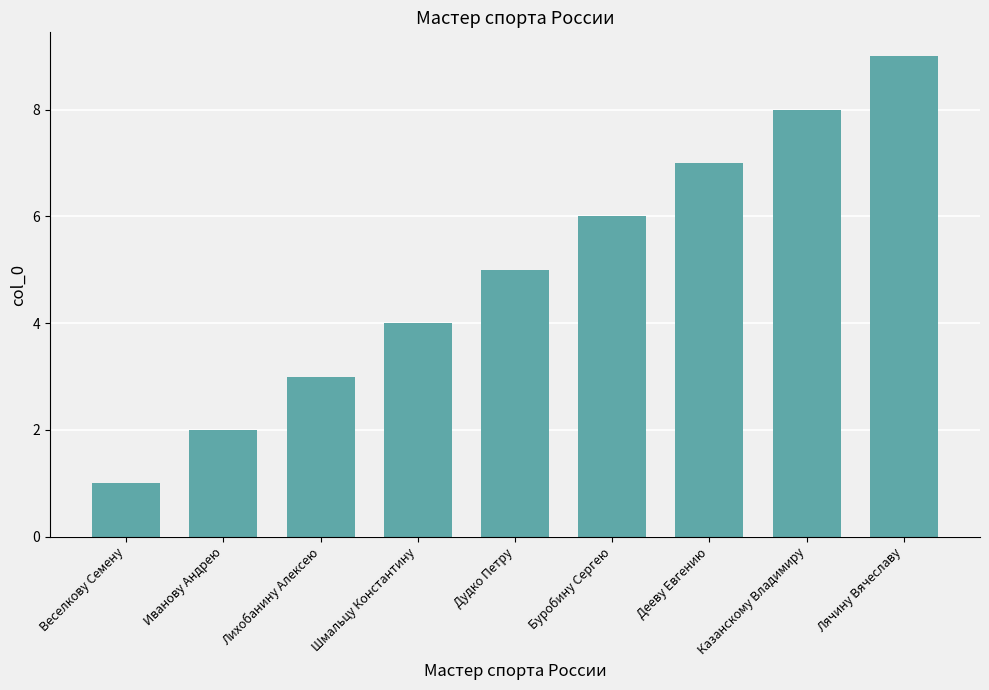

At which category does the chart reach its peak across all series?

Лячину Вячеславу